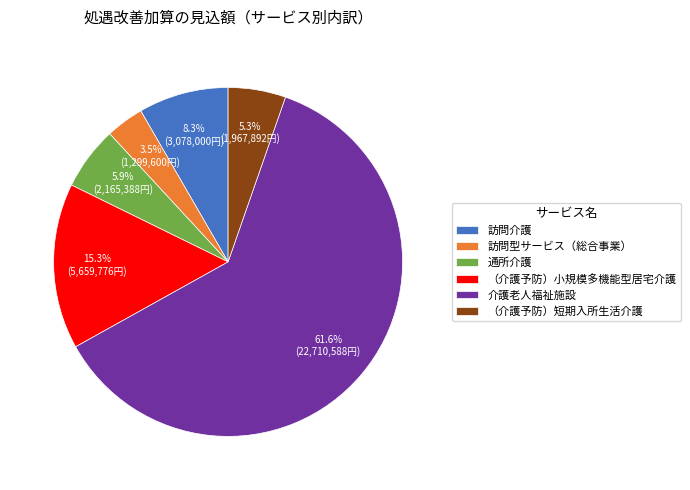

Is there a majority slice in this chart?

Yes